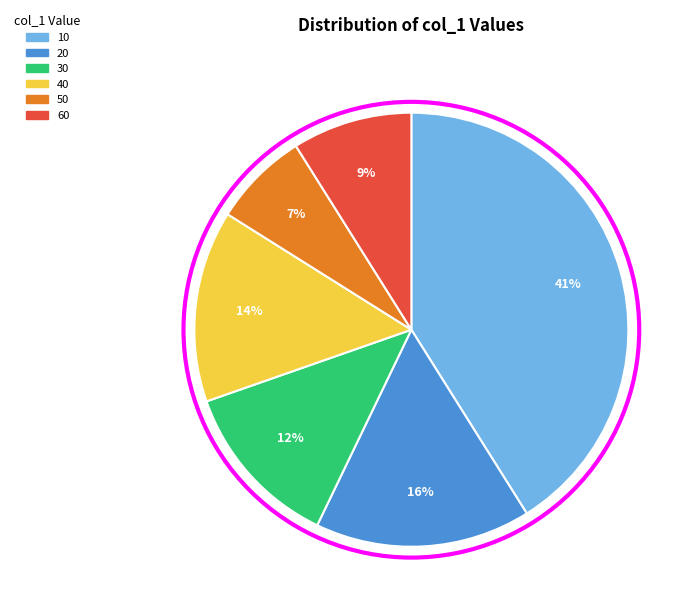

Between 20 and 50, which is larger?

20